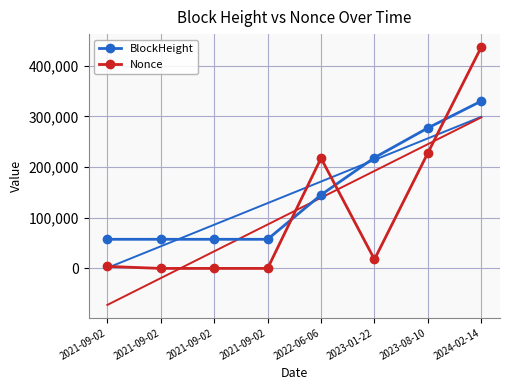

How many interior local valleys does the Nonce series have?

2